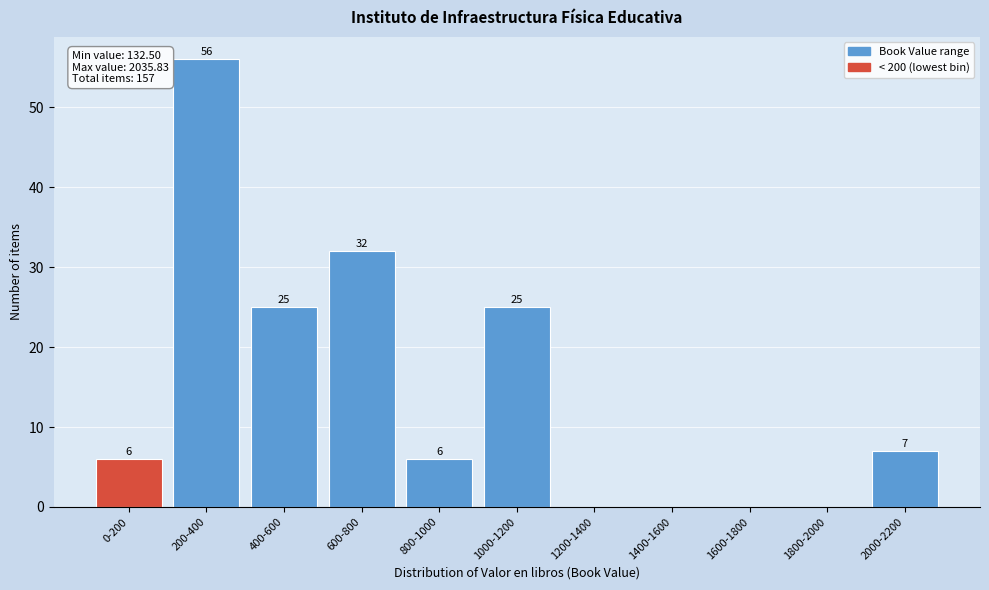

Reading left to right, list all the values displayed in this chart.

0-200=6	200-400=56	400-600=25	600-800=32	800-1000=6	1000-1200=25	1200-1400=0	1400-1600=0	1600-1800=0	1800-2000=0	2000-2200=7